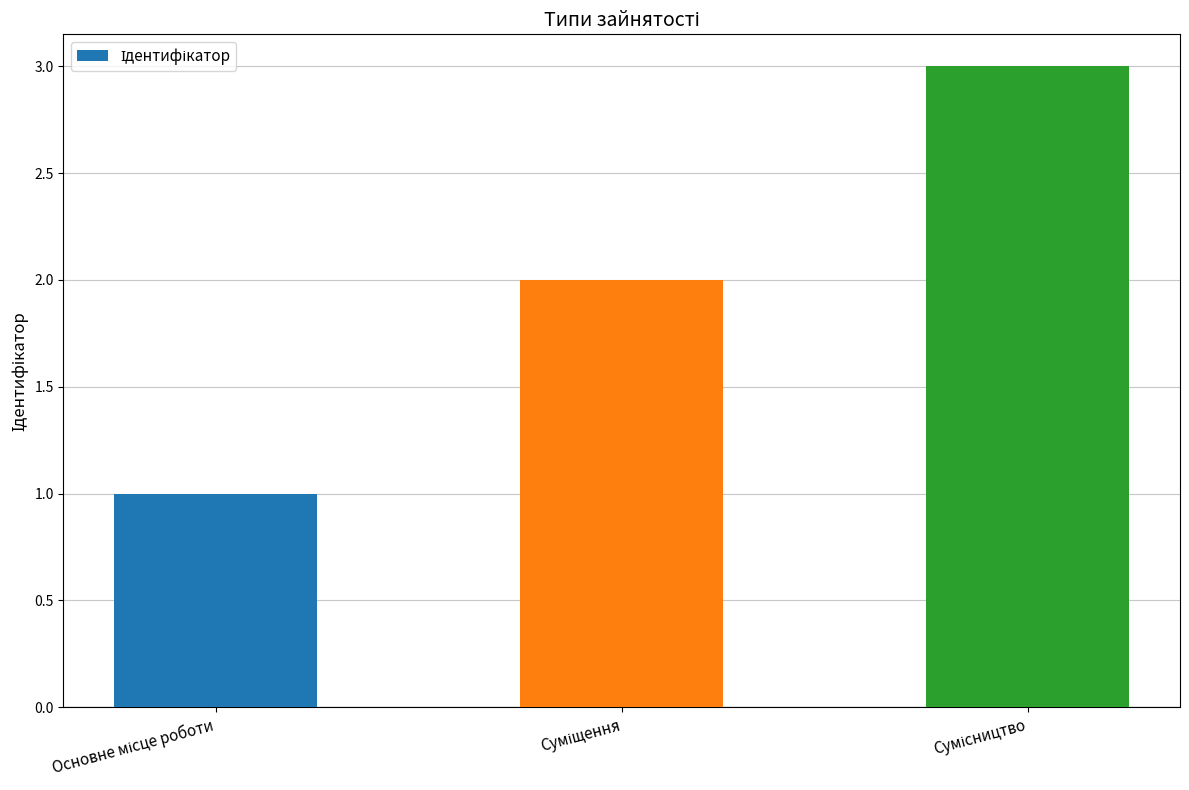

What is the sum of all values?

6